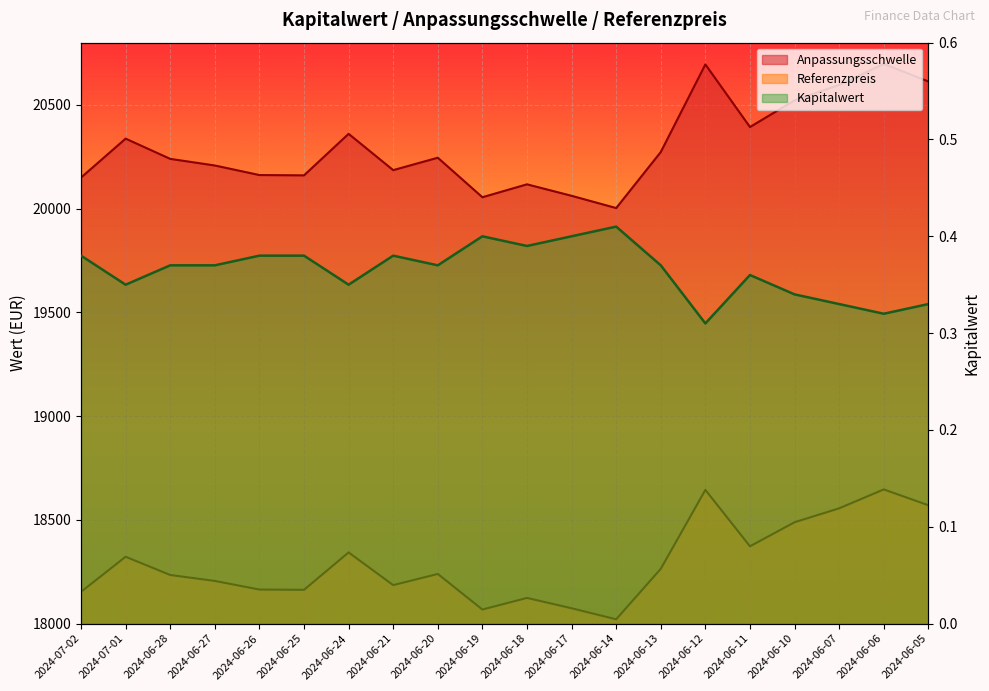

What is the sum of the Referenzpreis values at 2024-06-24 and 2024-06-18?

36466.4